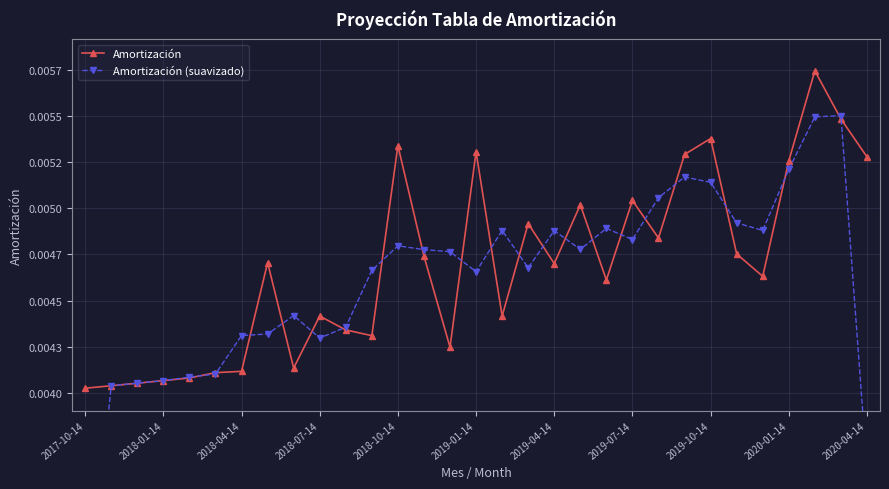

At how many categories does at least one series exceed 0?

31